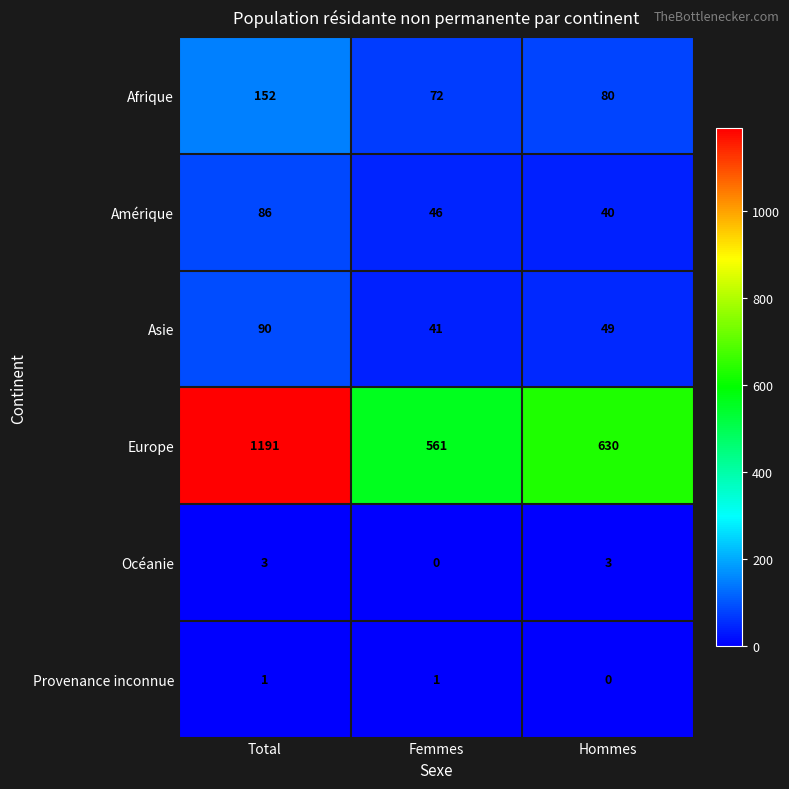

Which label corresponds to the largest value in the chart?

Total